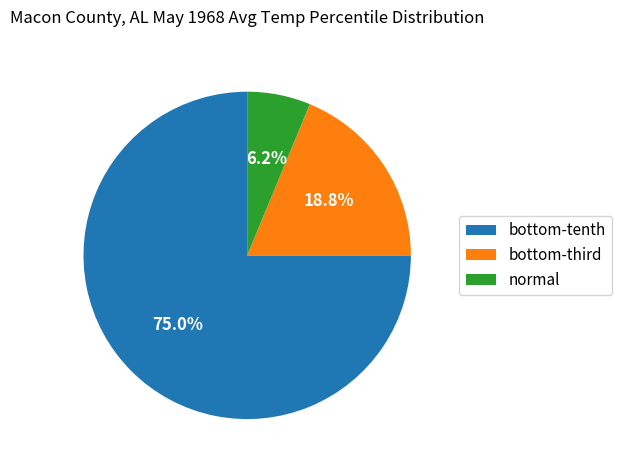

How many segments does this pie chart have?

3